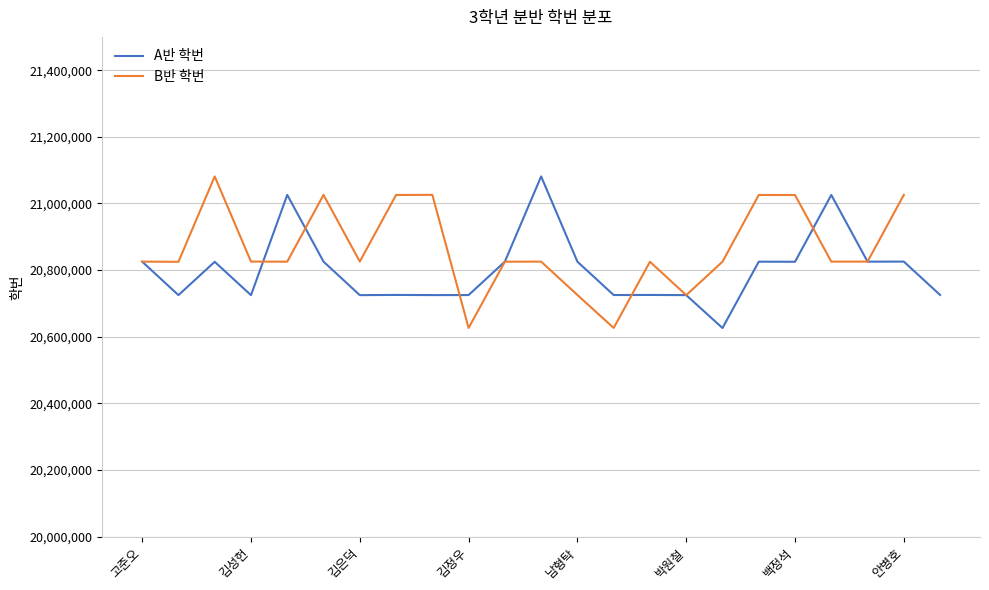

What is the value of the 5th point from the left?

21025791